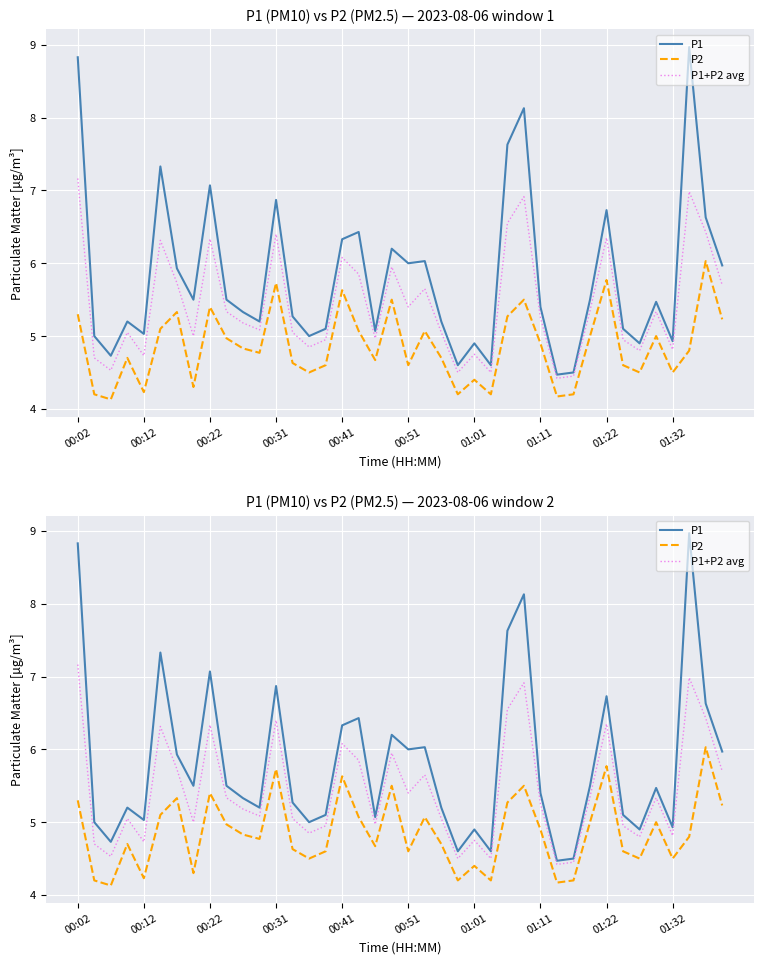

Rank the series at 00:31 from lowest to highest value.

P2, P1+P2 avg, P1